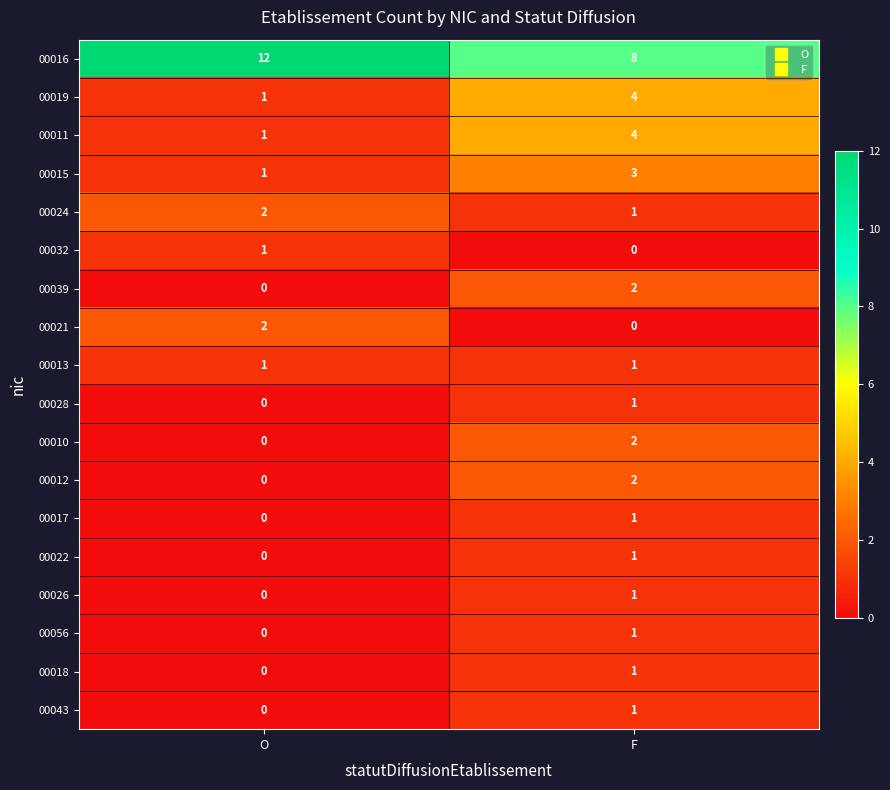

Rank the categories by 00021 value from highest to lowest.

O, F